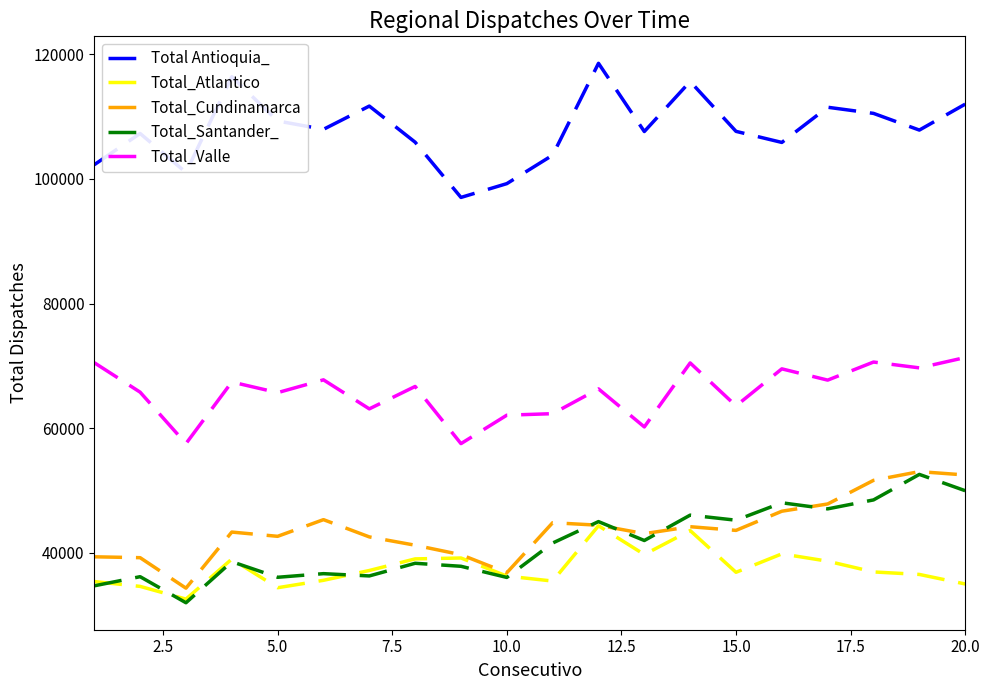

Which series has the largest total across all categories?

Total Antioquia_